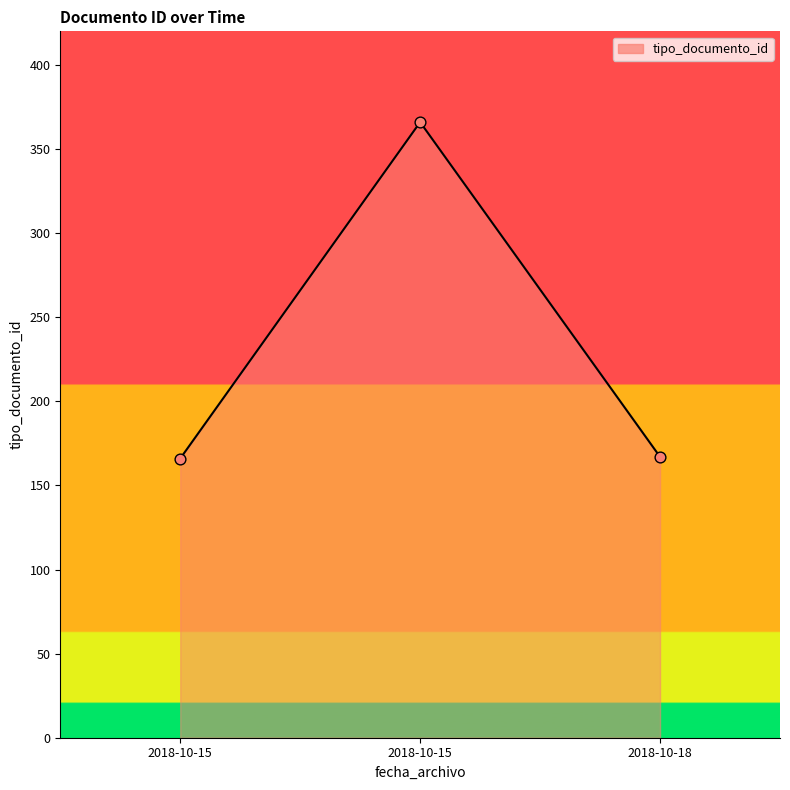

How many distinct data groups are displayed?

1